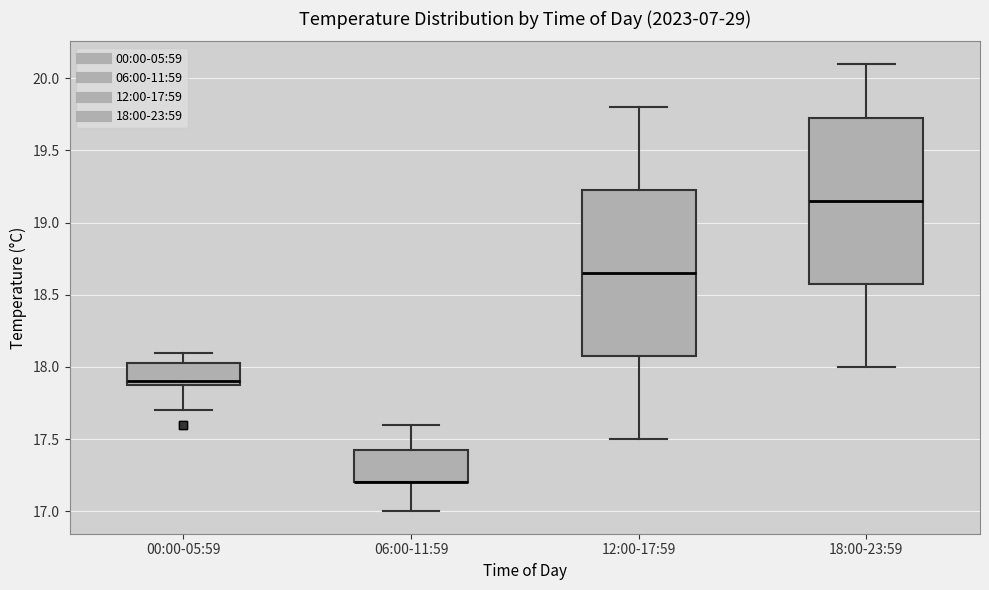

Reading left to right, read every box against the y-axis: the position of its median line, the range the box covers, and the ends of its whiskers. The values are not printed on the chart, so give them approximately, as read against the axis.

00:00-05:59: median 17.90 (just above the box's lower edge), box 17.90 to 18.05, whiskers 17.70 to 18.10
06:00-11:59: median 17.20 (drawn on the box's lower edge), box 17.20 to 17.45, whiskers 17.00 to 17.60
12:00-17:59: median 18.65, box 18.10 to 19.25, whiskers 17.50 to 19.80
18:00-23:59: median 19.15, box 18.60 to 19.75, whiskers 18.00 to 20.10